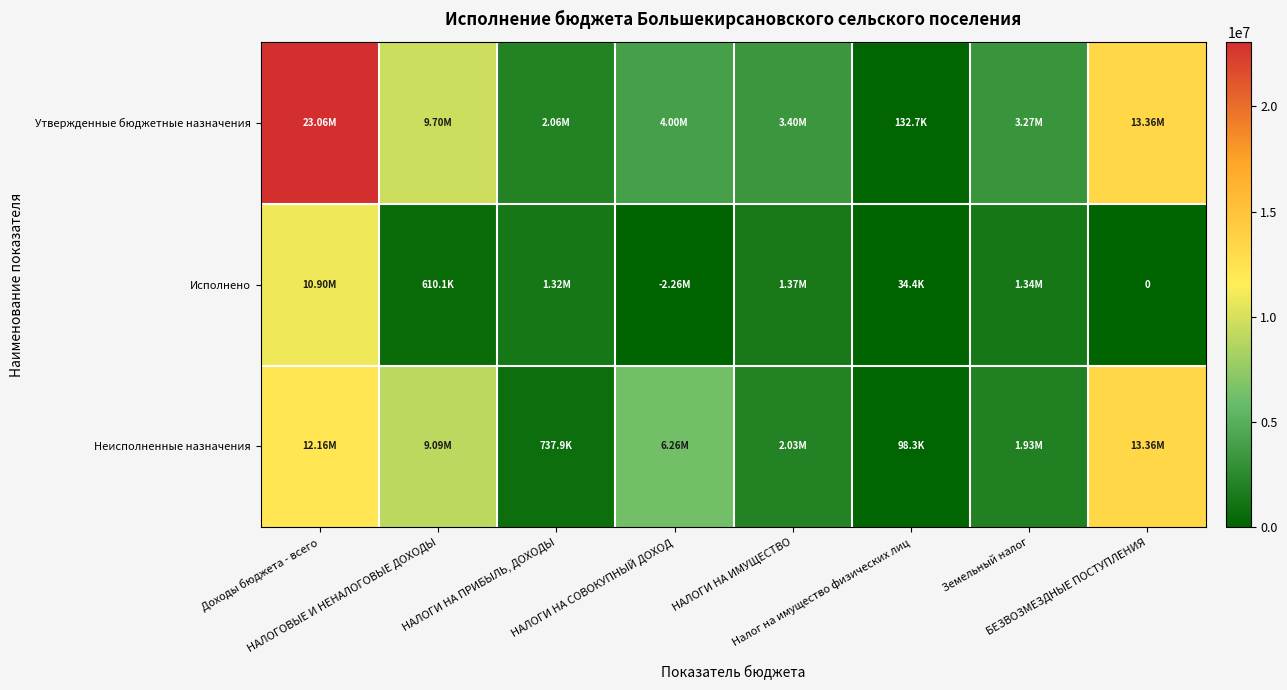

What is the total value across all series at Доходы бюджета - всего?

46115000.0